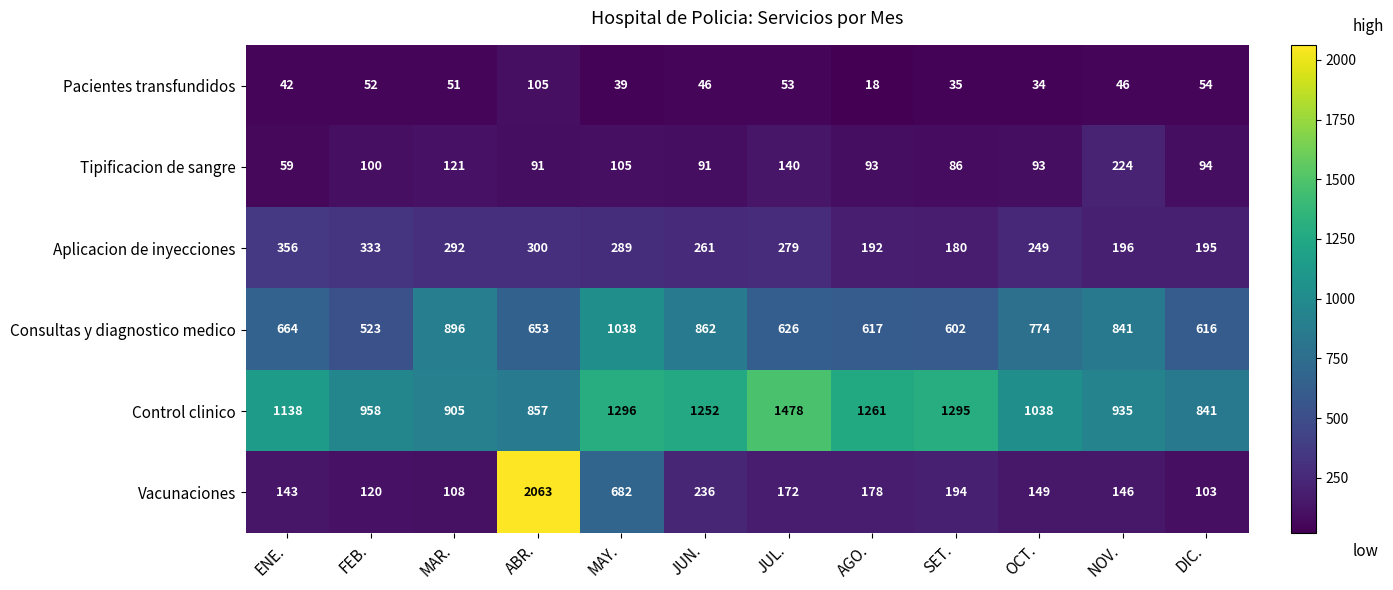

What is the approximate value of Vacunaciones at FEB.?

120